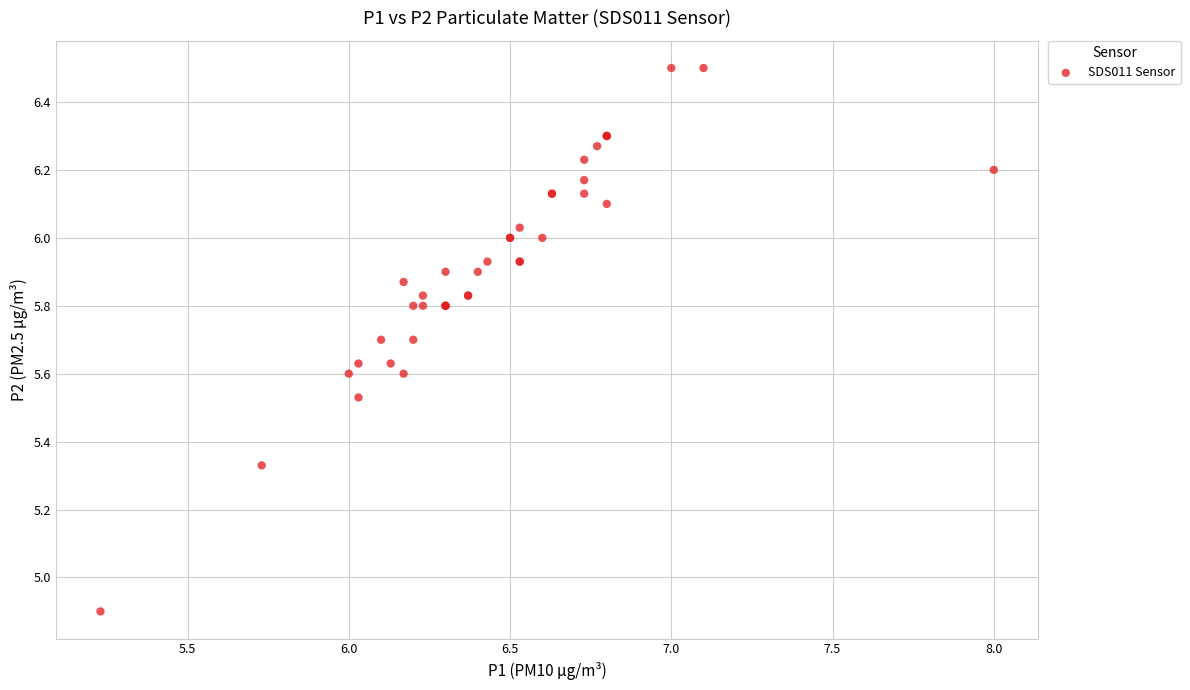

What Y value in the scatter plot is closest to 5?

4.9